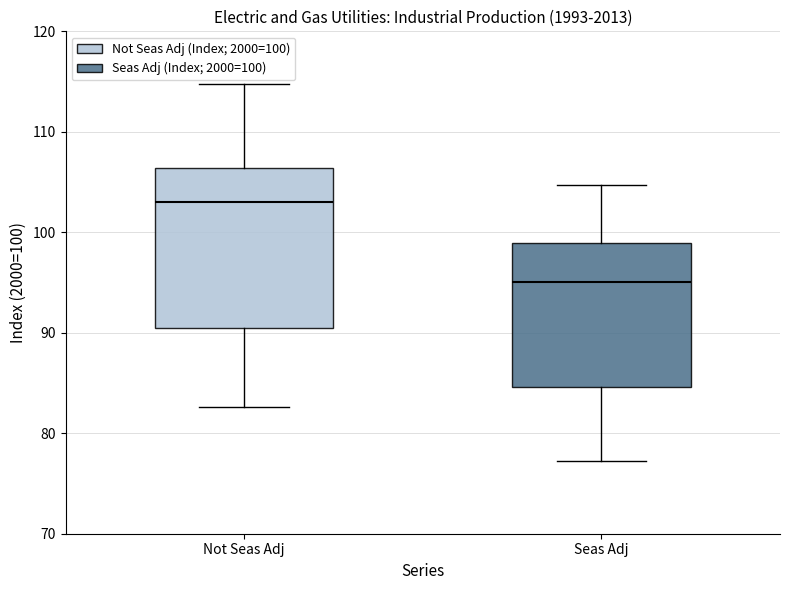

Reading left to right, transcribe this box plot: for each box, give where its median line is, the range the box spans, and where its two whiskers end, as read against the y-axis. The values are not printed on the chart, so give them approximately, as read against the axis.

Not Seas Adj: median 103, box 90 to 106, whiskers 83 to 115
Seas Adj: median 95, box 85 to 99, whiskers 77 to 105